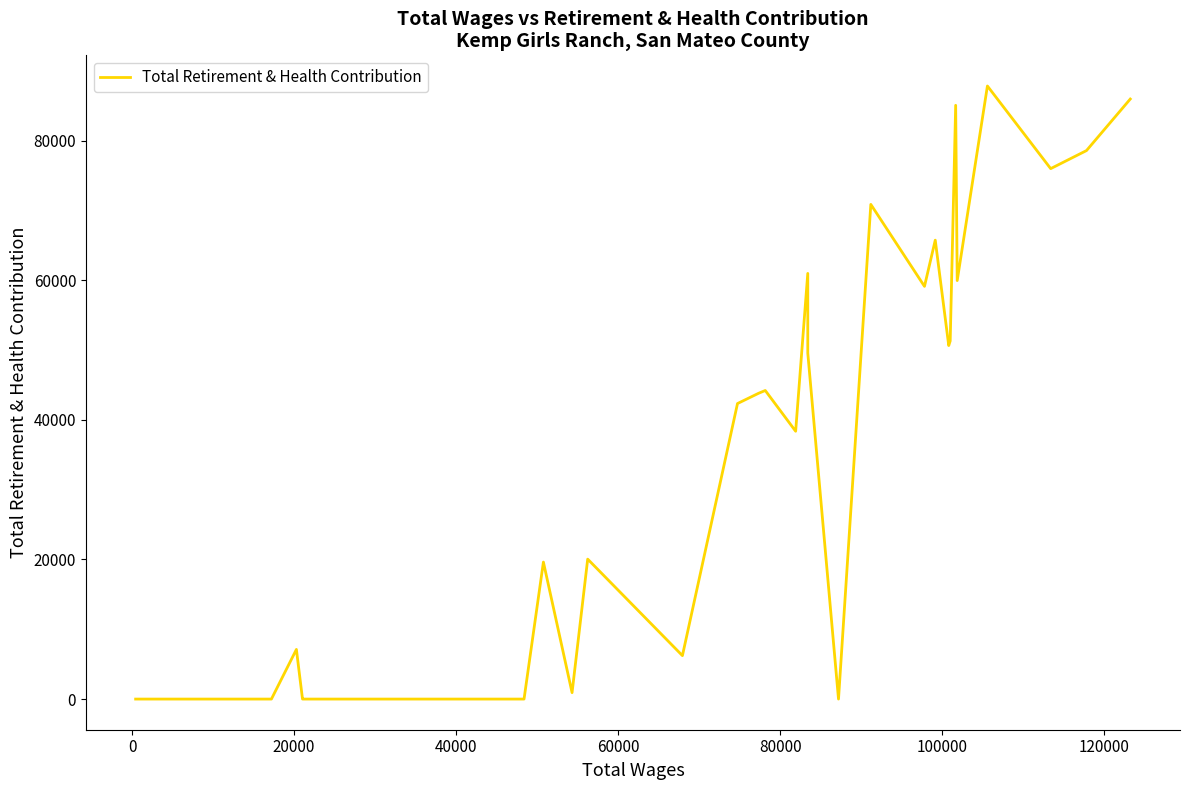

What is the greatest value displayed?

87817